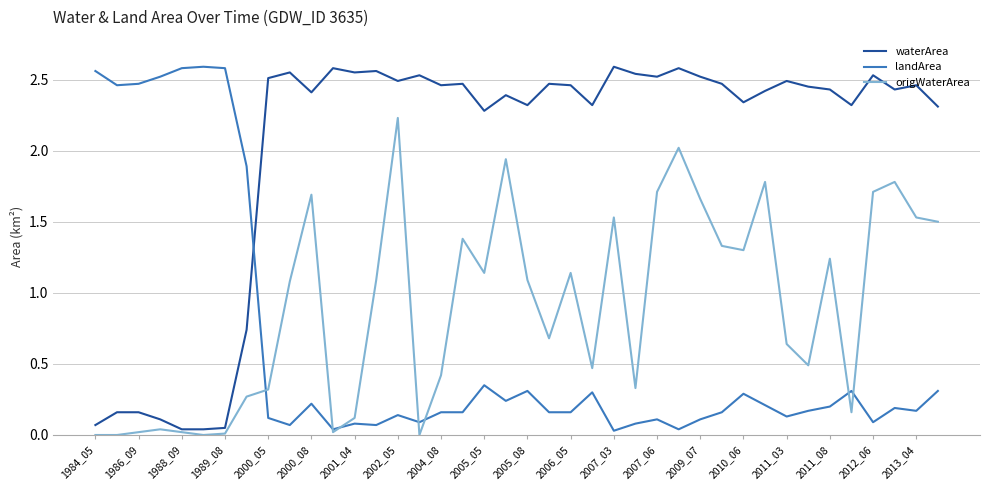

List the series in order of their overall mean, highest first.

waterArea, origWaterArea, landArea